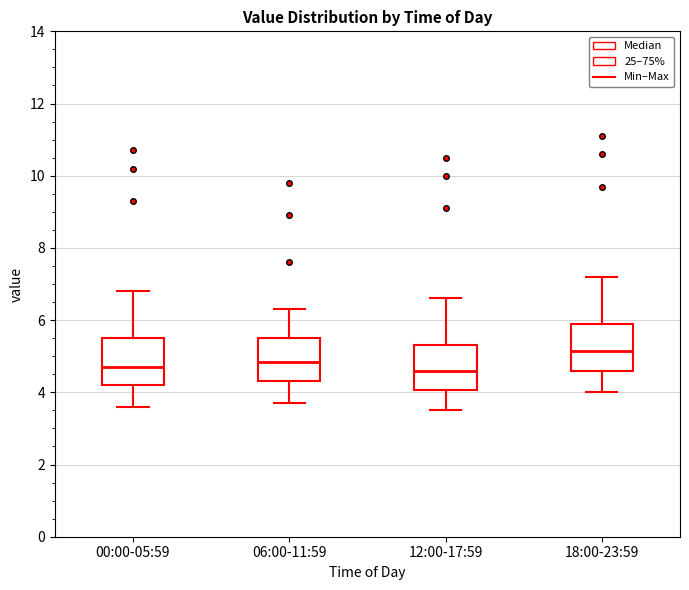

Reading left to right, transcribe this box plot: for each box, give where its median line is, the range the box spans, and where its two whiskers end, as read against the y-axis. The values are not printed on the chart, so give them approximately, as read against the axis.

00:00-05:59: median 4.8, box 4.2 to 5.6, whiskers 3.6 to 6.8
06:00-11:59: median 4.8, box 4.4 to 5.6, whiskers 3.8 to 6.4
12:00-17:59: median 4.6, box 4.0 to 5.4, whiskers 3.6 to 6.6
18:00-23:59: median 5.2, box 4.6 to 6.0, whiskers 4.0 to 7.2